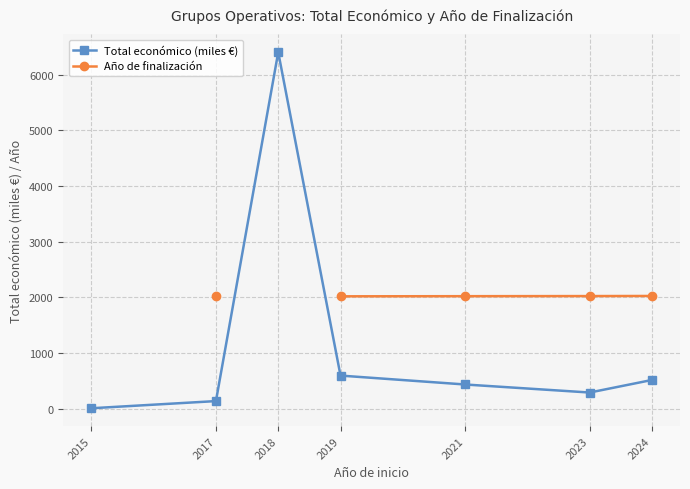

What is the highest value of the Total económico (miles €) series?

6401.3